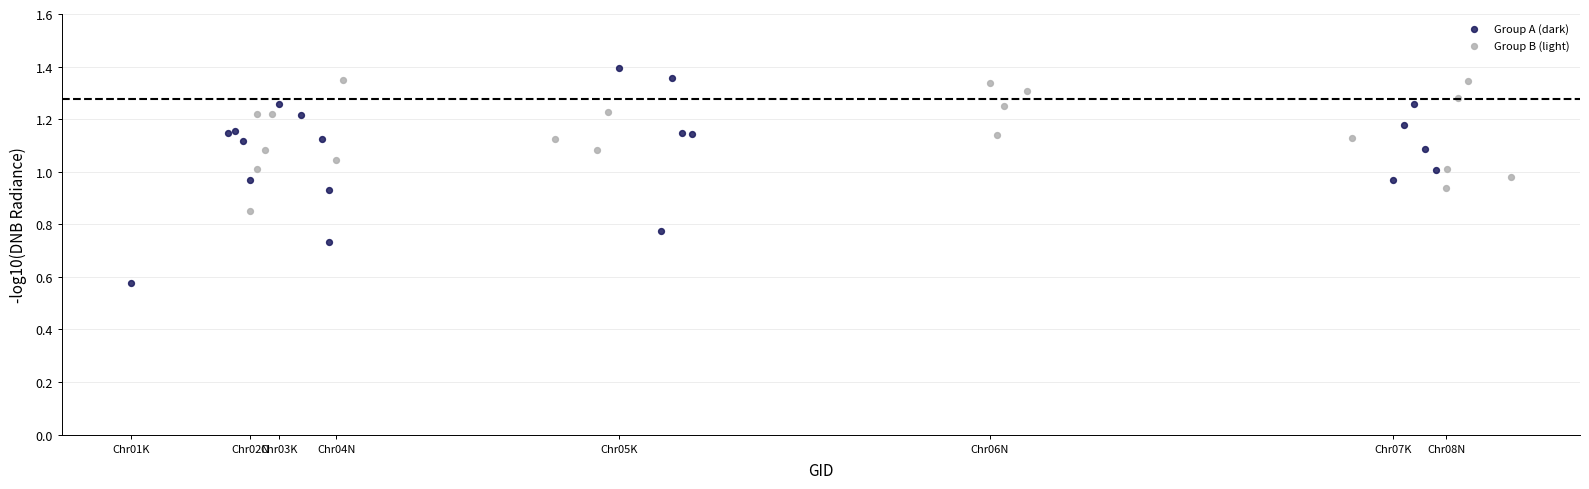

What are all the series names shown in the legend?

Group A (dark), Group B (light)